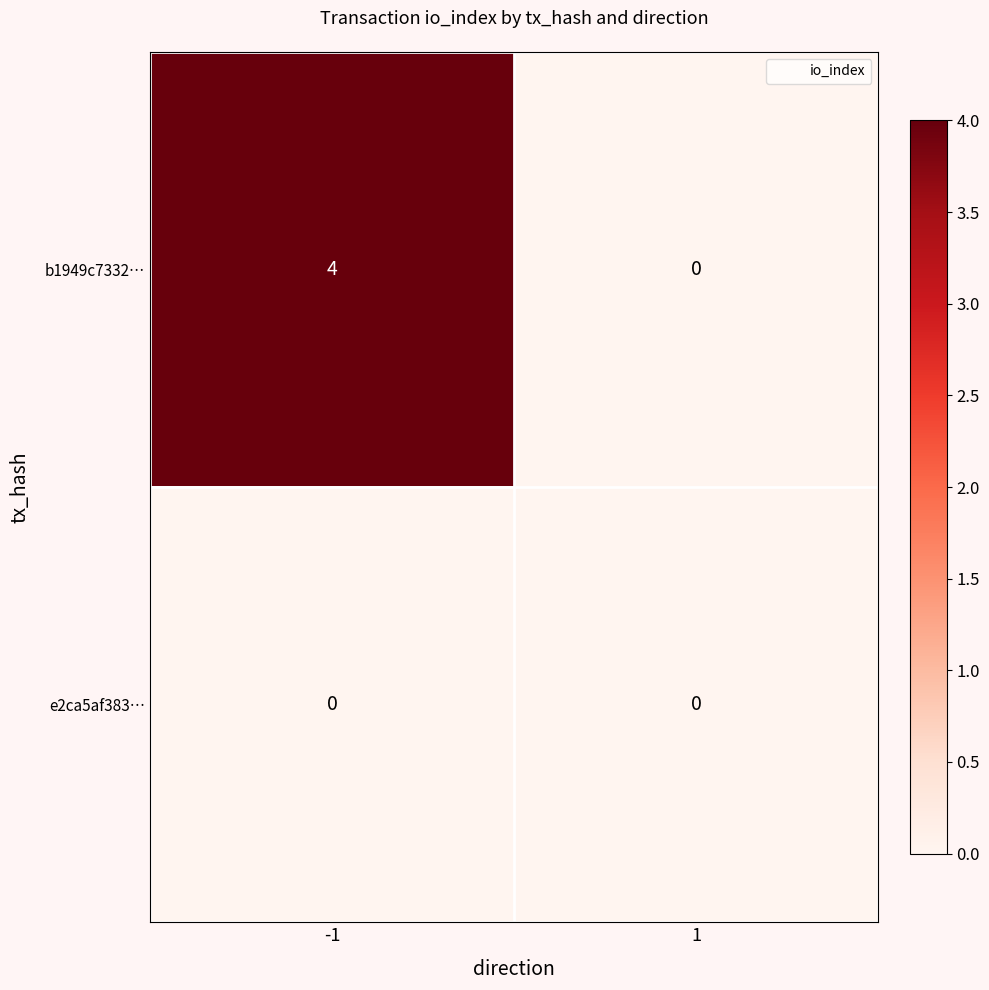

Reading right to left, extract all data points from this chart.

b1949c7332…: 1=0	-1=4
e2ca5af383…: 1=0	-1=0